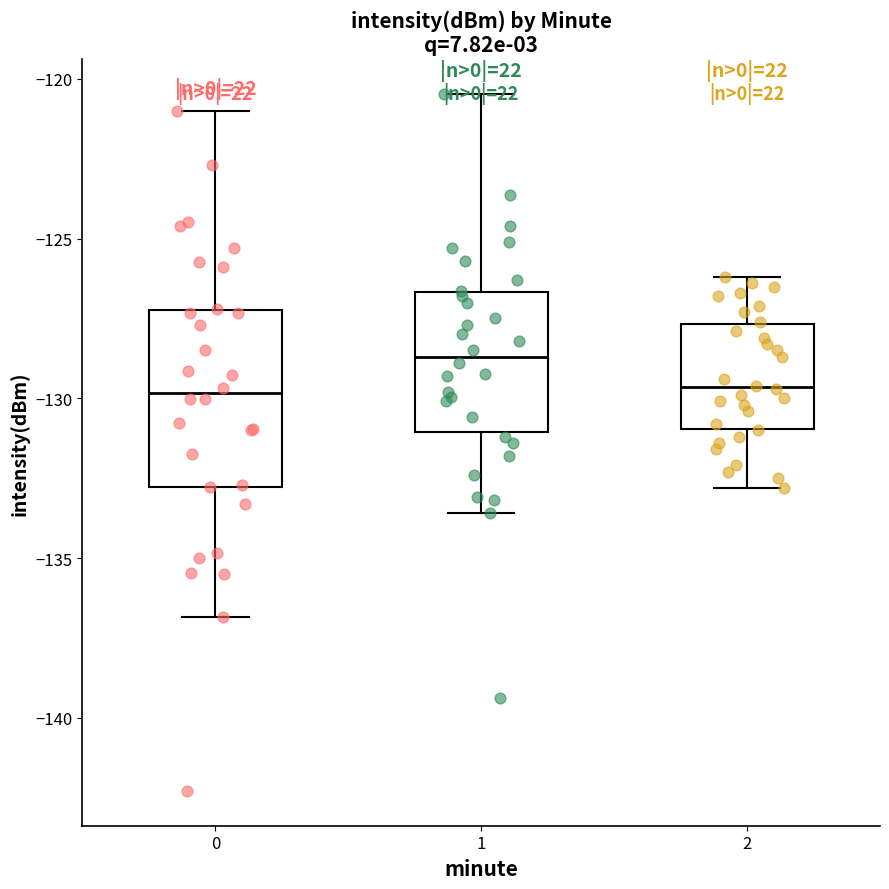

Comparing the boxes themselves (not the whiskers), which one is the tallest?

0